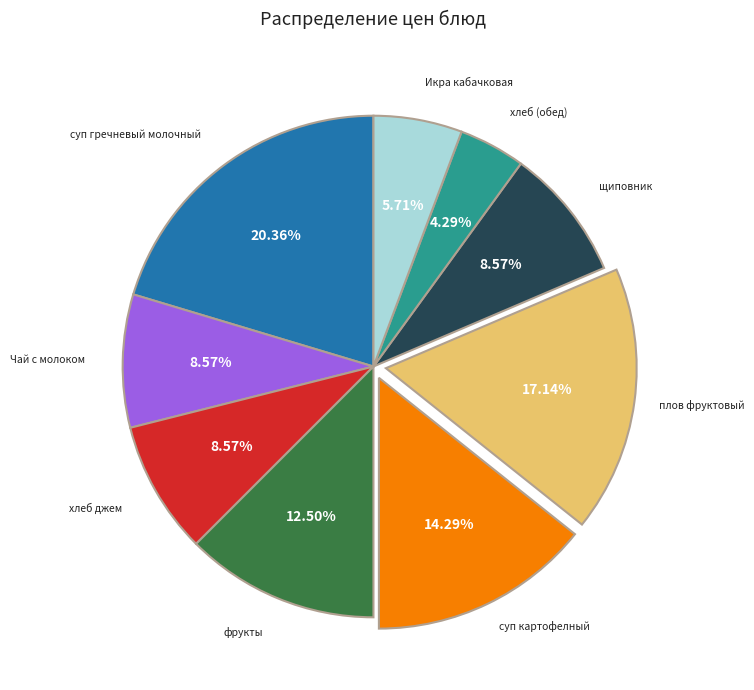

Which has a higher value, фрукты or плов фруктовый?

плов фруктовый